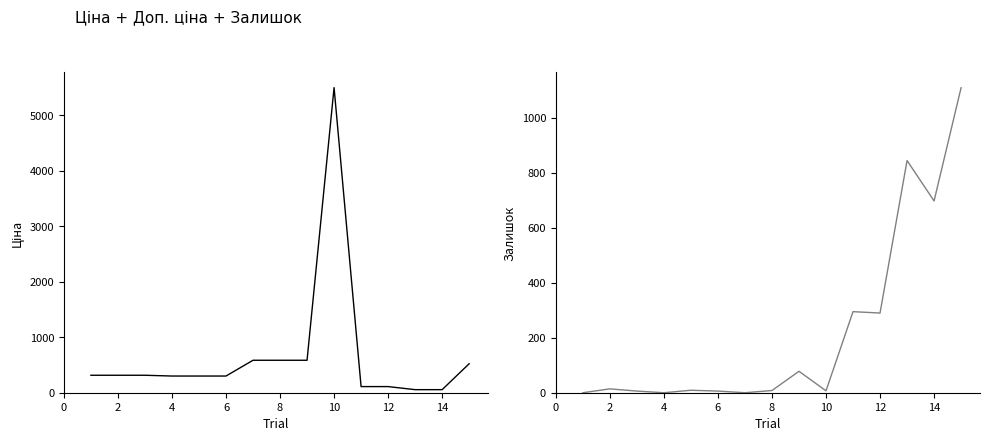

True or false: Ціна and Залишок intersect in this chart.

True